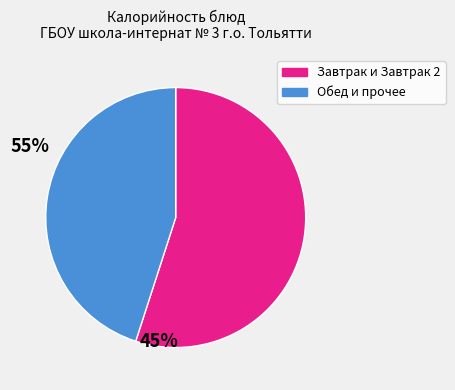

Is there any slice that represents more than half of the pie?

Yes